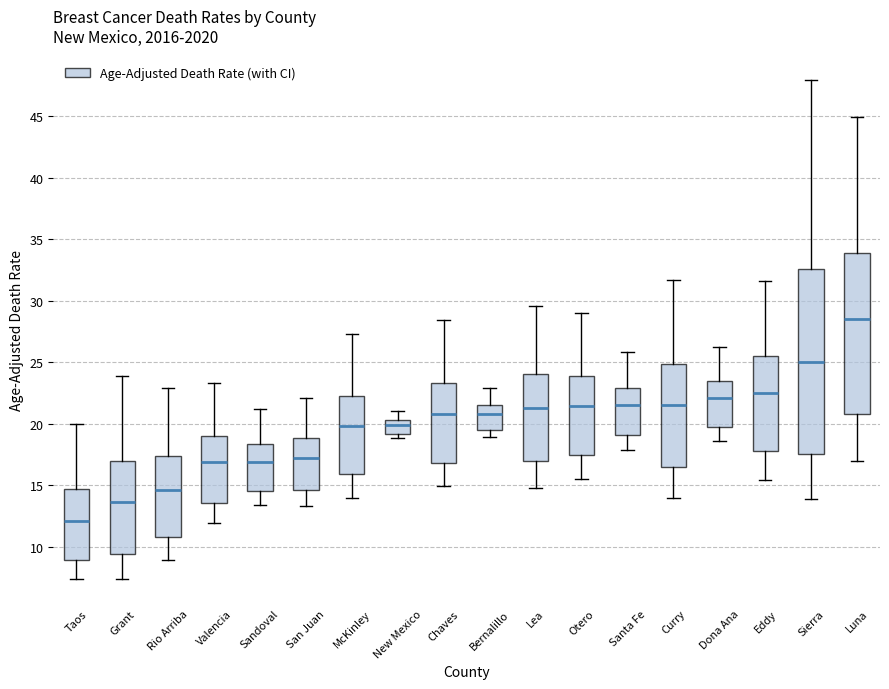

Reading left to right, transcribe this box plot: for each box, give where its median line is, the range the box spans, and where its two whiskers end, as read against the y-axis. The values are not printed on the chart, so give them approximately, as read against the axis.

Taos: median 12.0, box 9.0 to 14.5, whiskers 7.5 to 20.0
Grant: median 13.5, box 9.5 to 17.0, whiskers 7.5 to 24.0
Rio Arriba: median 14.5, box 11.0 to 17.5, whiskers 9.0 to 23.0
Valencia: median 17.0, box 13.5 to 19.0, whiskers 12.0 to 23.5
Sandoval: median 17.0, box 14.5 to 18.5, whiskers 13.5 to 21.0
San Juan: median 17.0, box 14.5 to 19.0, whiskers 13.5 to 22.0
McKinley: median 20.0, box 16.0 to 22.5, whiskers 14.0 to 27.5
New Mexico: median 20.0, box 19.0 to 20.5, whiskers 19.0 (just below the box's lower edge) to 21.0
Chaves: median 21.0, box 17.0 to 23.5, whiskers 15.0 to 28.5
Bernalillo: median 21.0, box 19.5 to 21.5, whiskers 19.0 to 23.0
Lea: median 21.5, box 17.0 to 24.0, whiskers 15.0 to 29.5
Otero: median 21.5, box 17.5 to 24.0, whiskers 15.5 to 29.0
Santa Fe: median 21.5, box 19.0 to 23.0, whiskers 18.0 to 26.0
Curry: median 21.5, box 16.5 to 25.0, whiskers 14.0 to 31.5
Dona Ana: median 22.0, box 20.0 to 23.5, whiskers 18.5 to 26.0
Eddy: median 22.5, box 17.5 to 25.5, whiskers 15.5 to 31.5
Sierra: median 25.0, box 17.5 to 32.5, whiskers 14.0 to 48.0
Luna: median 28.5, box 21.0 to 34.0, whiskers 17.0 to 45.0